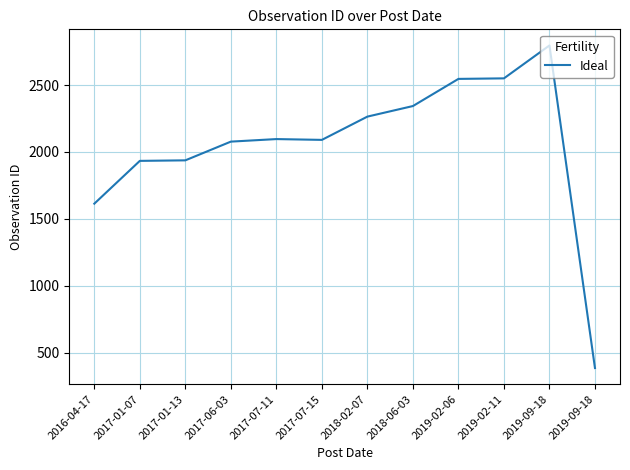

How many points are lower than both their immediate neighbors (excluding endpoints)?

1